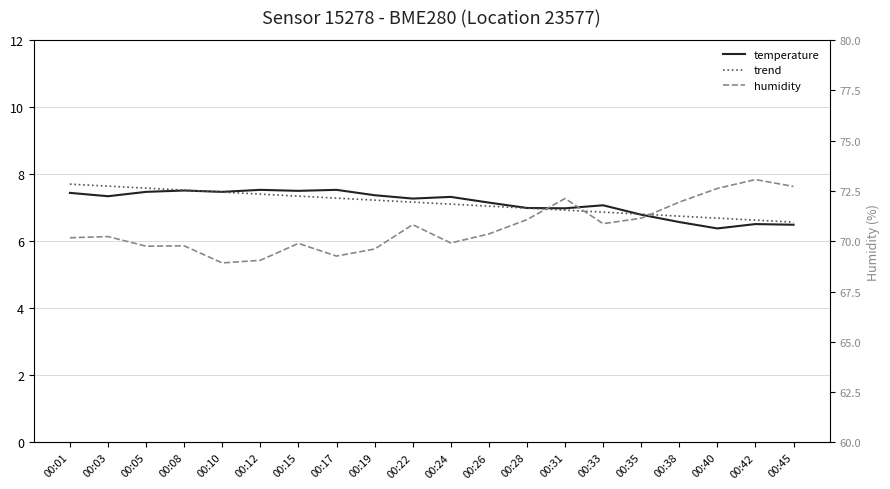

What is the spread (max minus min) of values at 00:24?

62.8